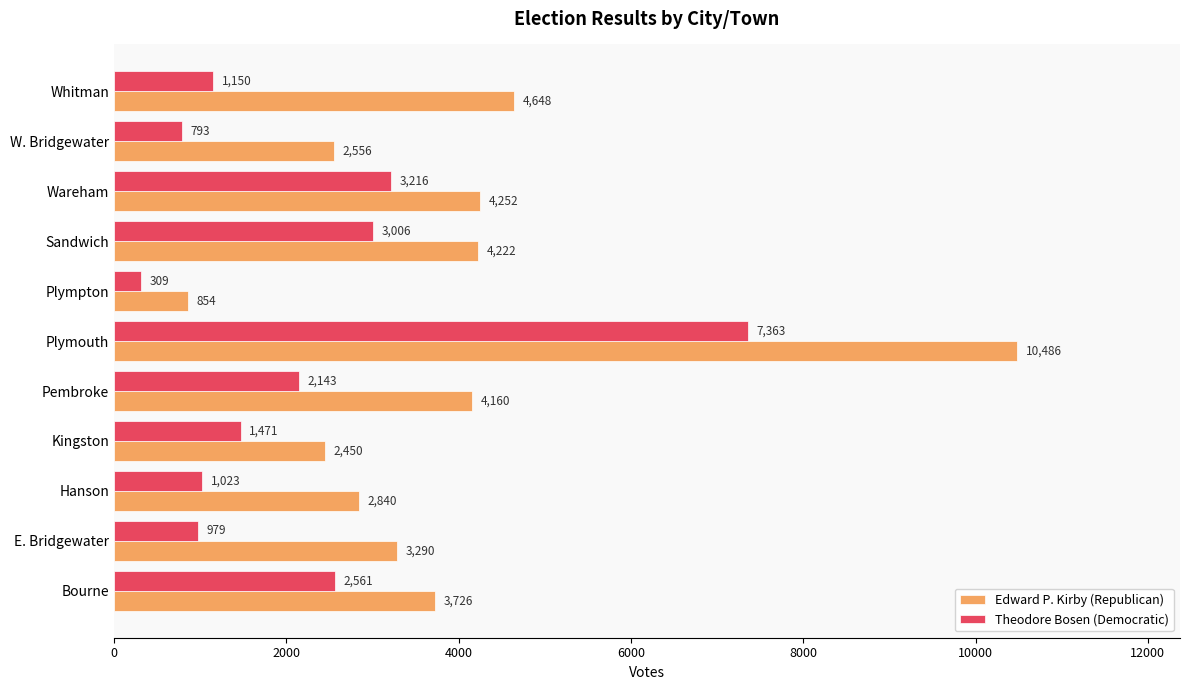

Which series has the widest spread of values?

Edward P. Kirby (Republican)